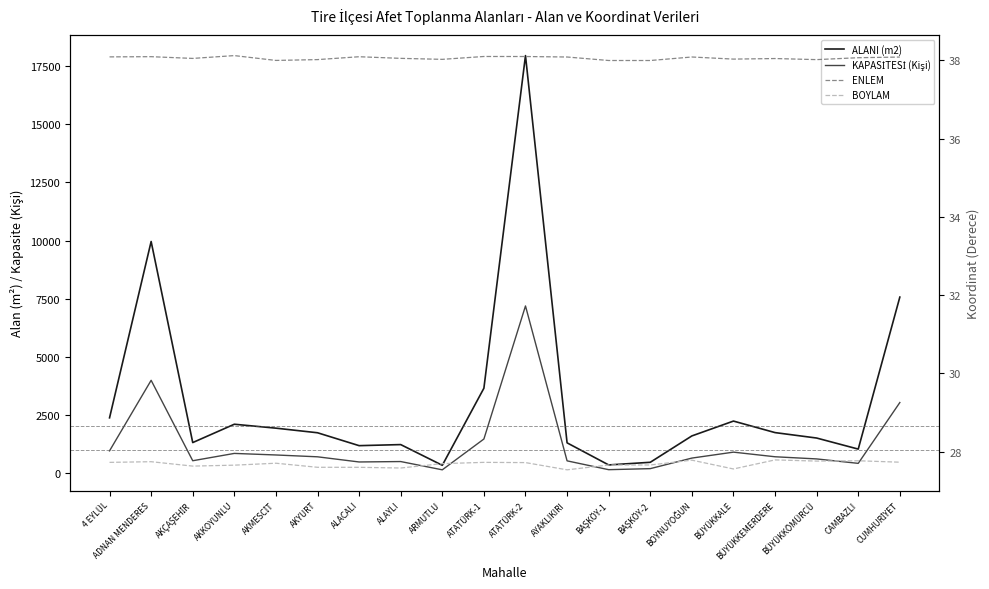

In BOYLAM, how many points are higher than both neighbors (excluding endpoints)?

6